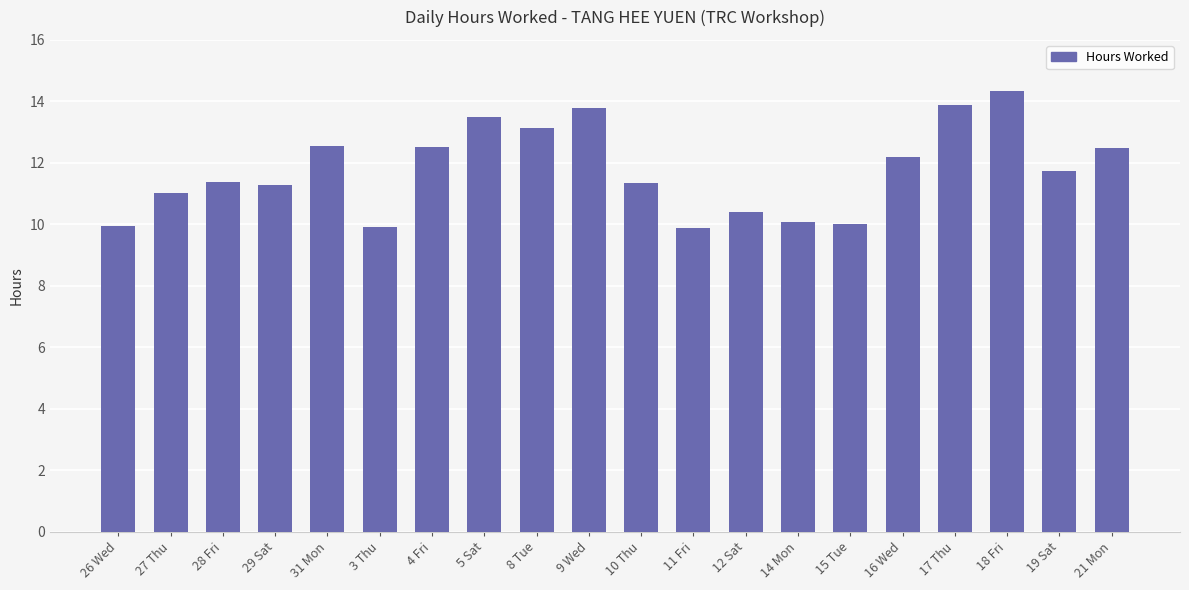

What is the value of the 19th bar from the left?

11.7